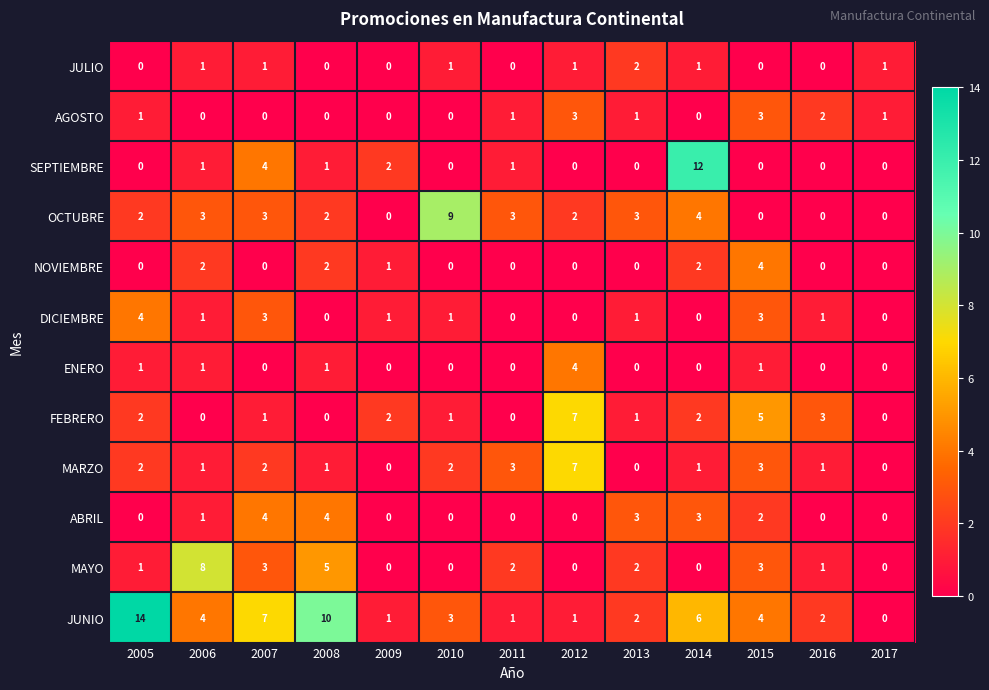

Which series has the largest total across all categories?

JUNIO